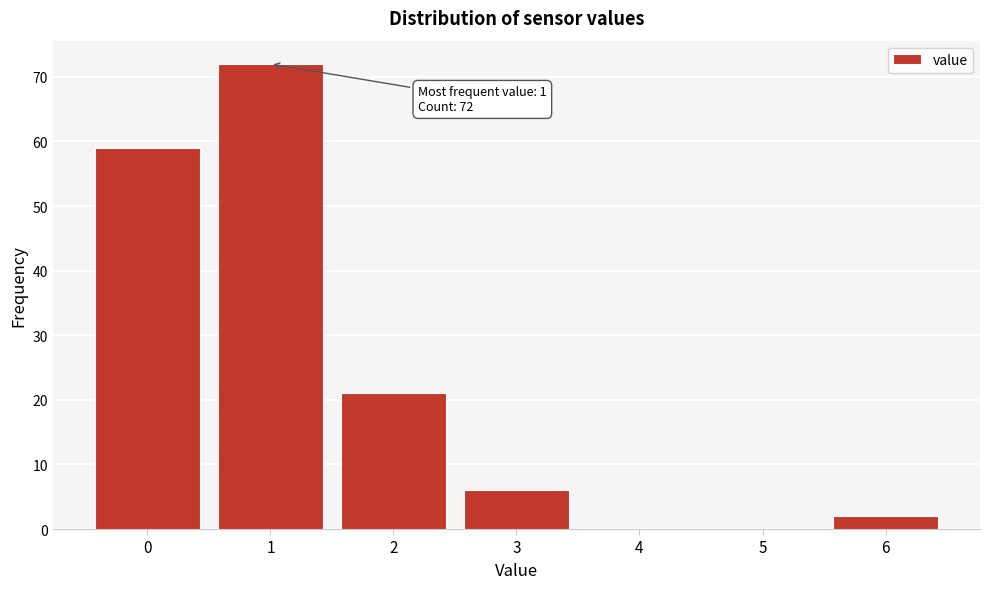

Reading left to right, what are all the values shown in this chart?

0=59	1=72	2=21	3=6	4=0	5=0	6=2